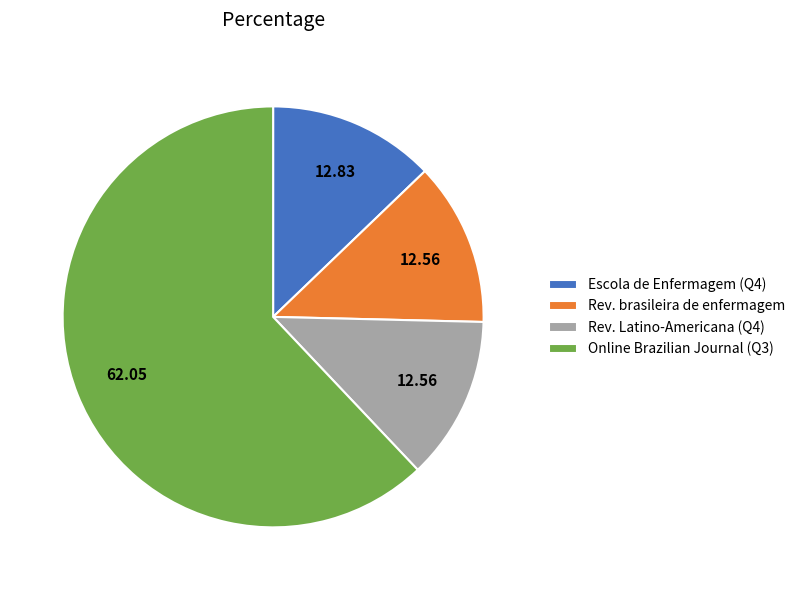

Which slice represents more than half of the pie?

Online Brazilian Journal (Q3)